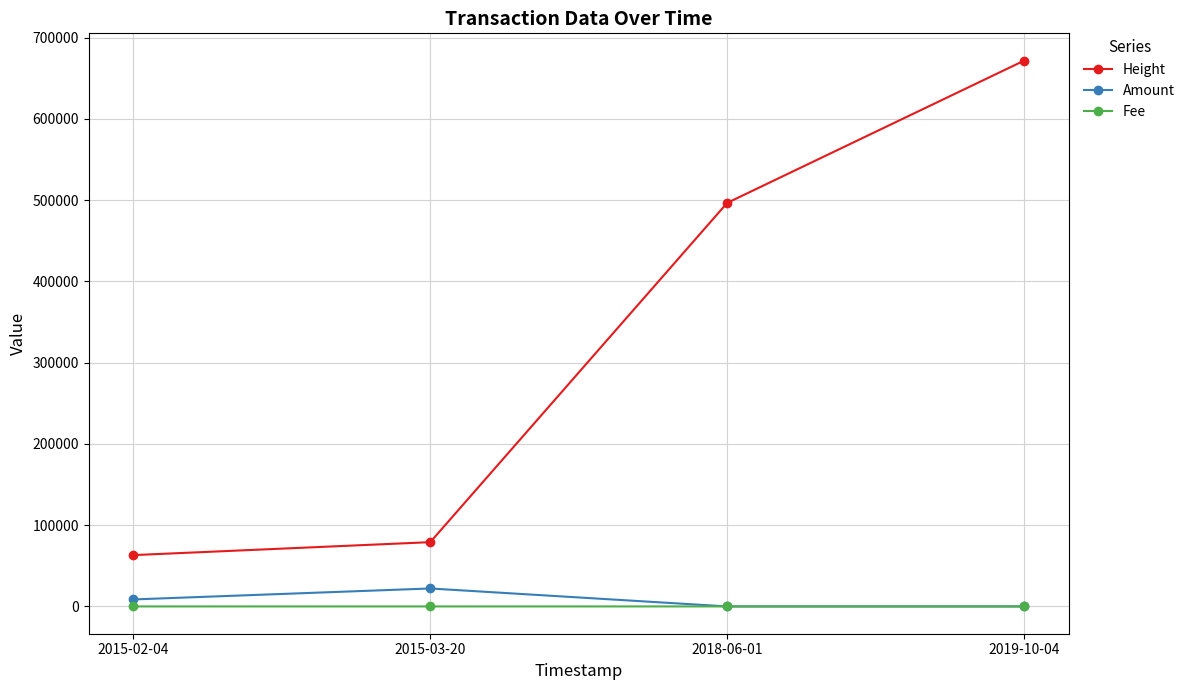

What is the label of the 3rd point from the right?

2015-03-20